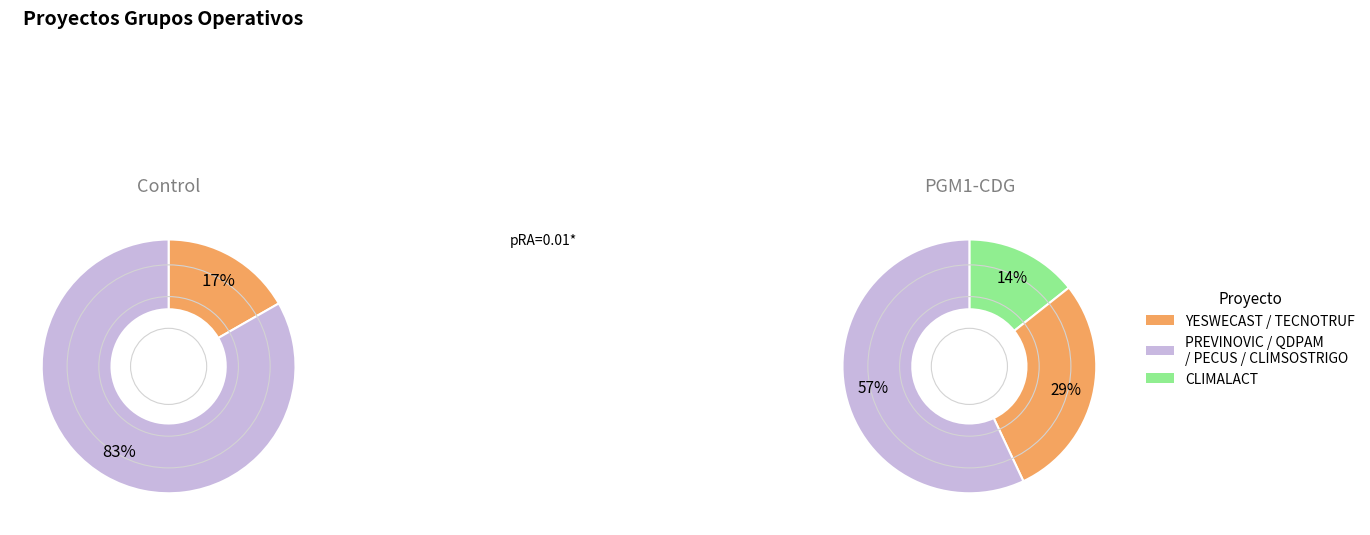

Is it true that TECNOTRUF is 23% of the pie?

False